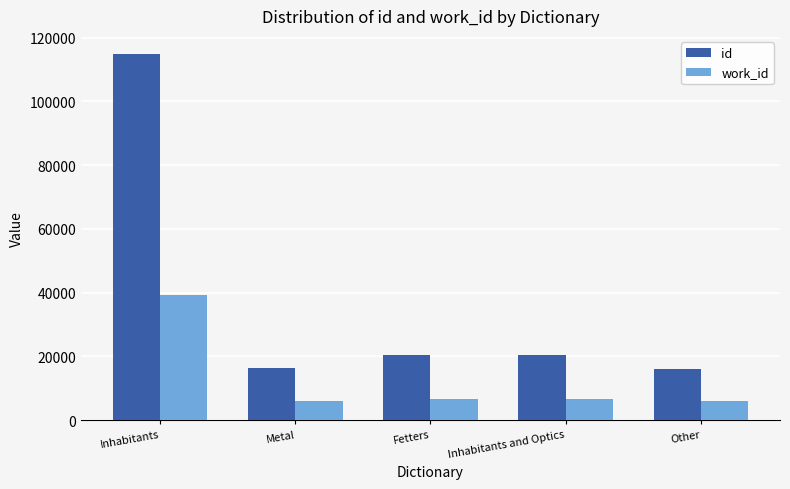

List the series in order of their peak value, highest first.

id, work_id